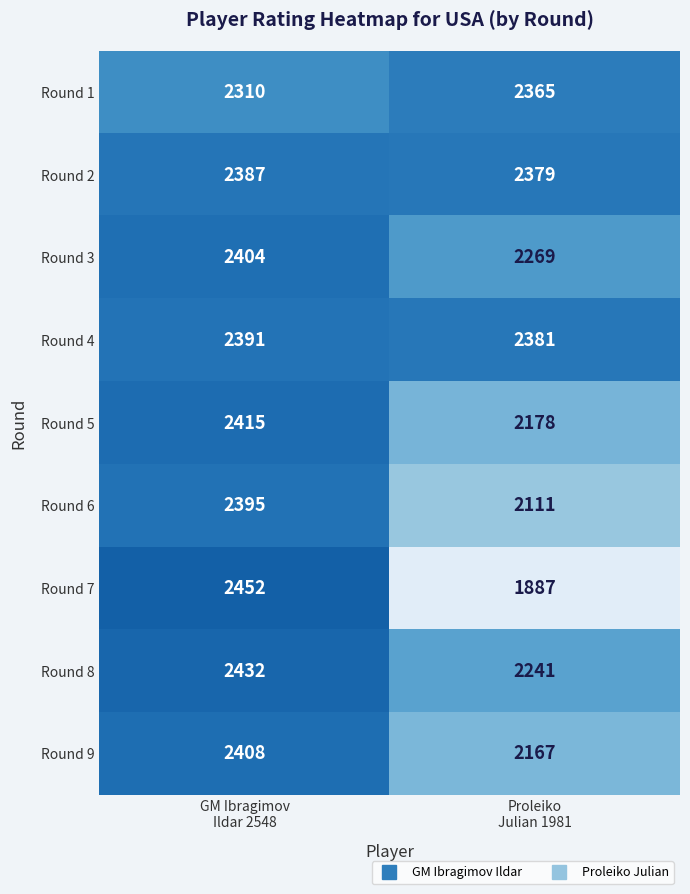

What is the difference between the maximum and minimum values in the Round 3 series?

135